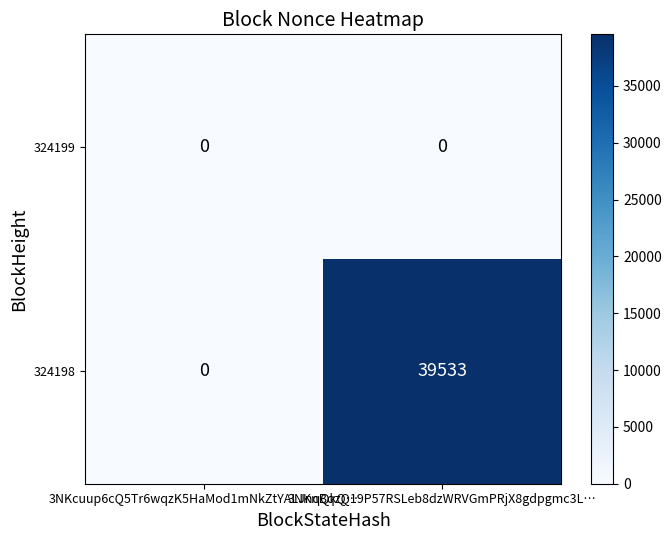

Where is 324198 nearest to the value 19766?

3NKcuup6cQ5Tr6wqzK5HaMod1mNkZtYALJnqQkQ…